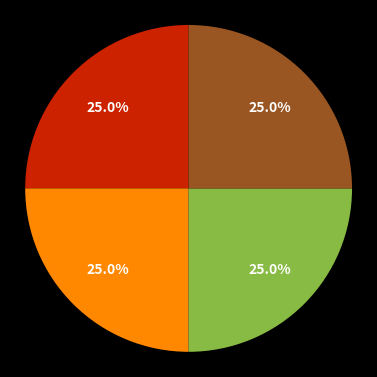

Is there a majority slice in this chart?

No